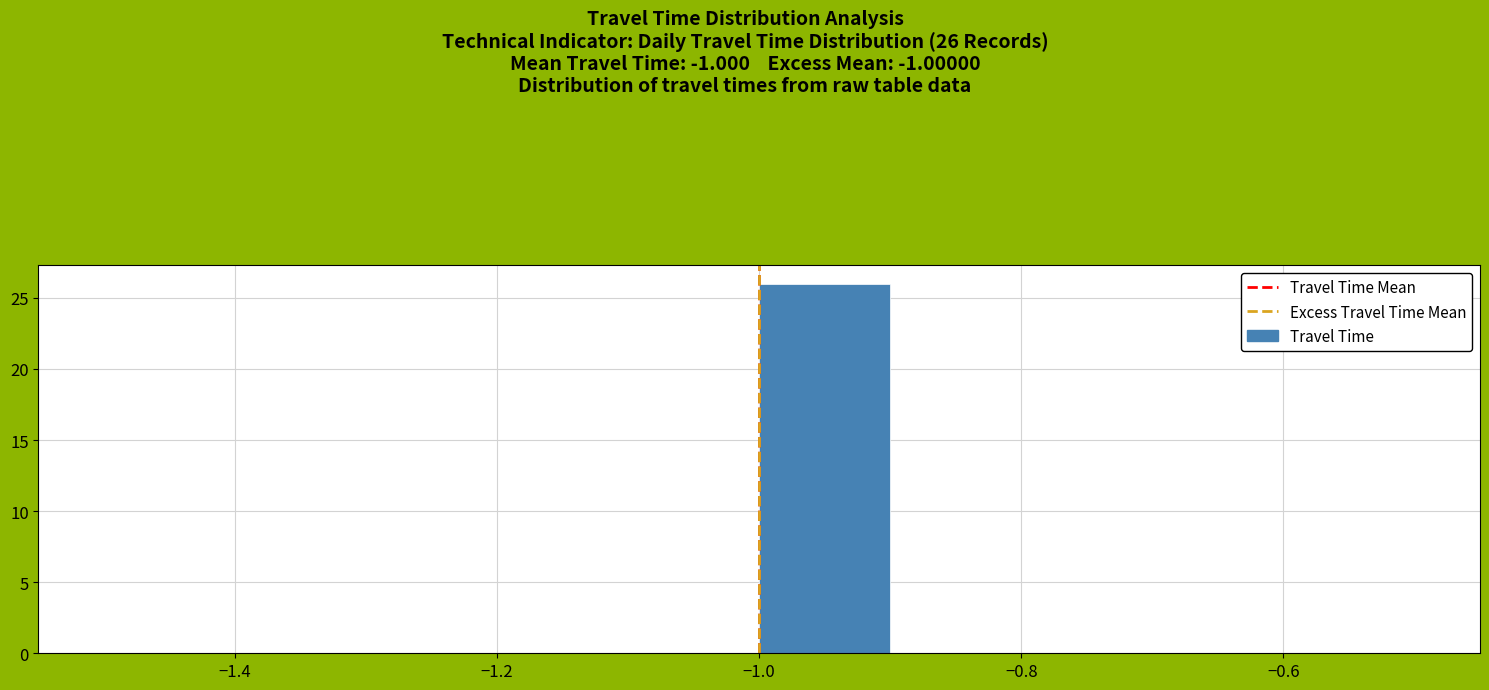

Which range on the x-axis has the tallest bar?

-1.0 to -0.9